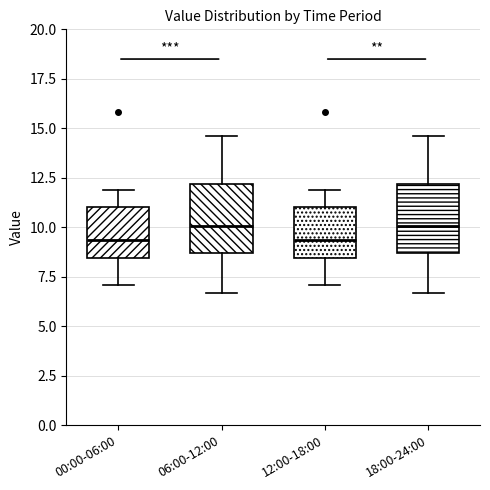

Reading left to right, transcribe this box plot: for each box, give where its median line is, the range the box spans, and where its two whiskers end, as read against the y-axis. The values are not printed on the chart, so give them approximately, as read against the axis.

00:00-06:00: median 9.5, box 8.5 to 11.0, whiskers 7.0 to 12.0
06:00-12:00: median 10.0, box 8.5 to 12.0, whiskers 6.5 to 14.5
12:00-18:00: median 9.5, box 8.5 to 11.0, whiskers 7.0 to 12.0
18:00-24:00: median 10.0, box 8.5 to 12.0, whiskers 6.5 to 14.5